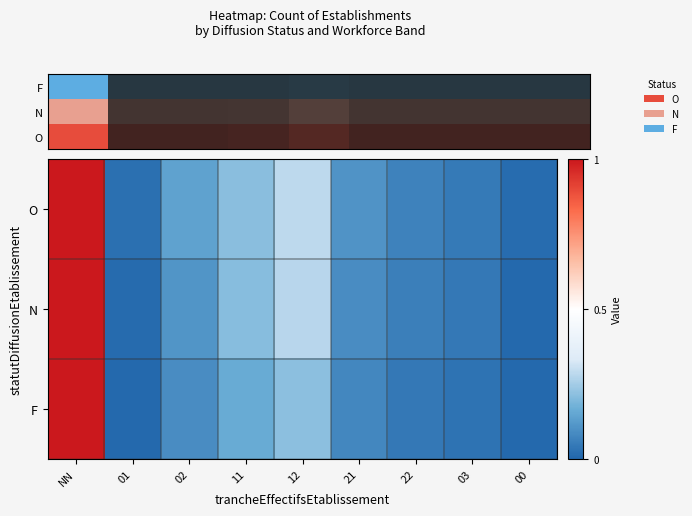

Between 00 and 02, which is larger?

02